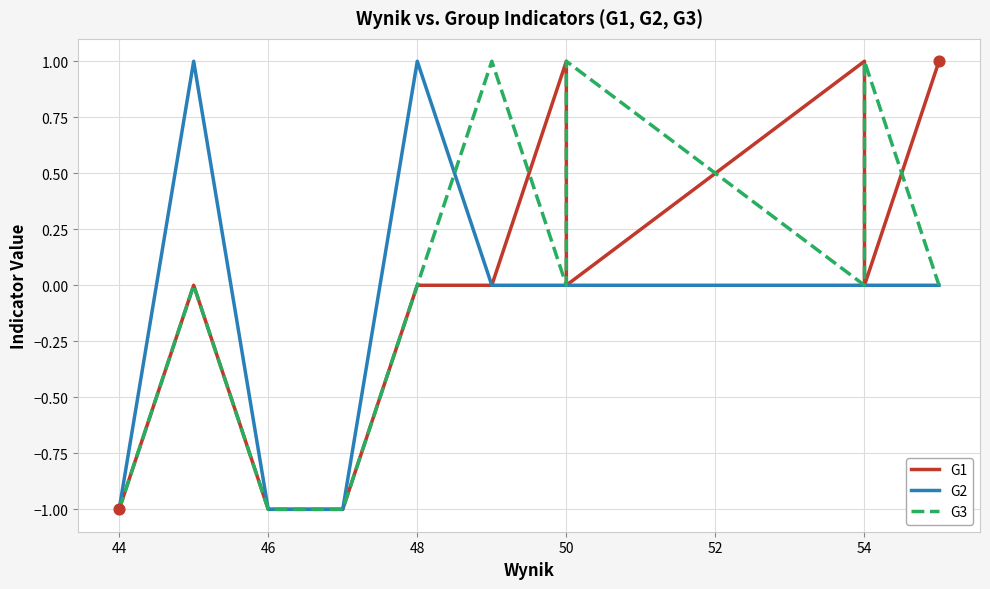

What are all the series names shown in the legend?

G1, G2, G3